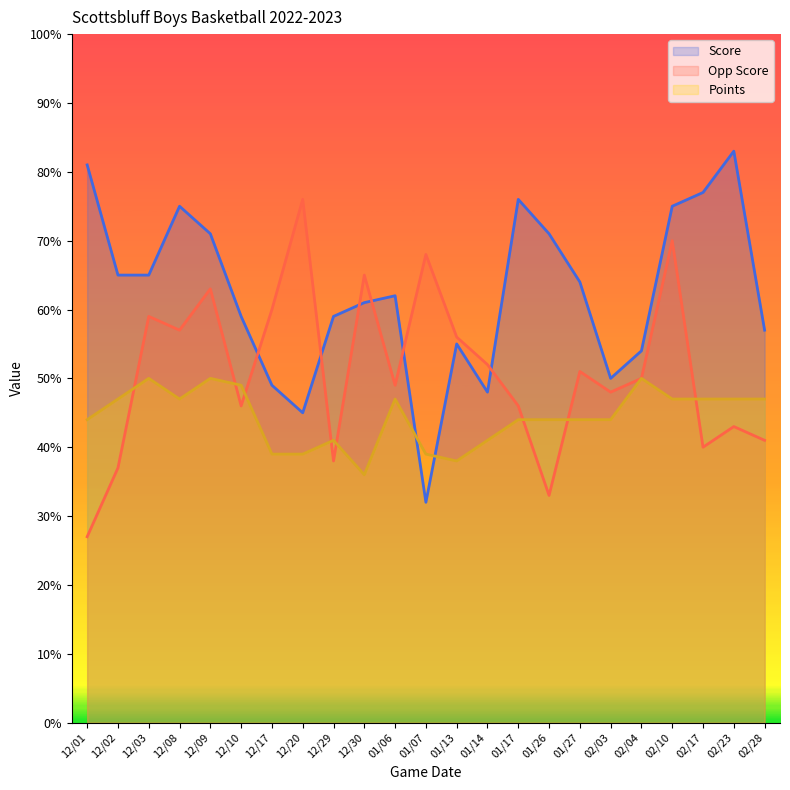

Reading right to left, extract all data points from this chart.

Score: 02/28=57	02/23=83	02/17=77	02/10=75	02/04=54	02/03=50	01/27=64	01/26=71	01/17=76	01/14=48	01/13=55	01/07=32	01/06=62	12/30=61	12/29=59	12/20=45	12/17=49	12/10=59	12/09=71	12/08=75	12/03=65	12/02=65	12/01=81
Opp Score: 02/28=41	02/23=43	02/17=40	02/10=70	02/04=50	02/03=48	01/27=51	01/26=33	01/17=46	01/14=52	01/13=56	01/07=68	01/06=49	12/30=65	12/29=38	12/20=76	12/17=60	12/10=46	12/09=63	12/08=57	12/03=59	12/02=37	12/01=27
Points: 02/28=47	02/23=47	02/17=47	02/10=47	02/04=50	02/03=44	01/27=44	01/26=44	01/17=44	01/14=41	01/13=38	01/07=39	01/06=47	12/30=36	12/29=41	12/20=39	12/17=39	12/10=49	12/09=50	12/08=47	12/03=50	12/02=47	12/01=44